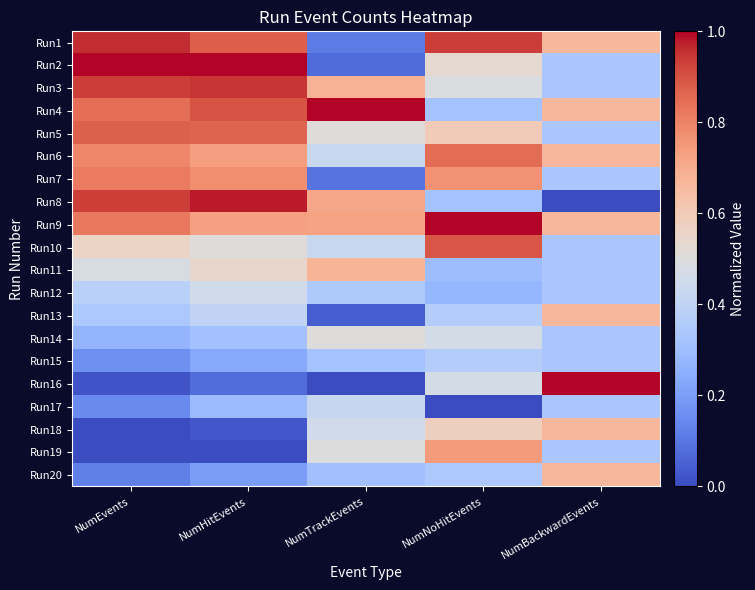

Rank the series by their maximum value, from lowest to highest.

Run15, Run17, Run12, Run14, Run13, Run18, Run20, Run11, Run19, Run7, Run6, Run5, Run10, Run3, Run1, Run8, Run2, Run4, Run9, Run16